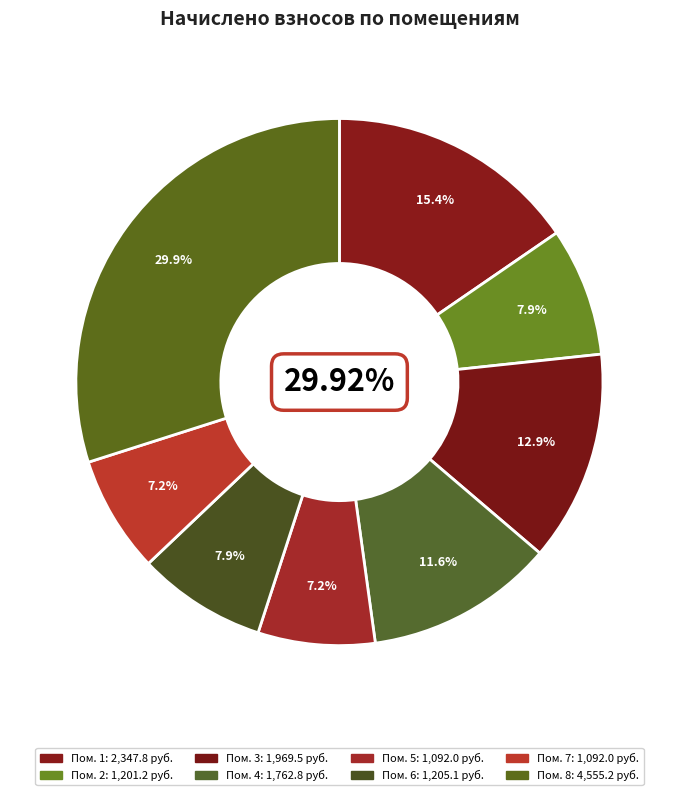

Does 4 account for over 50% of the chart?

No